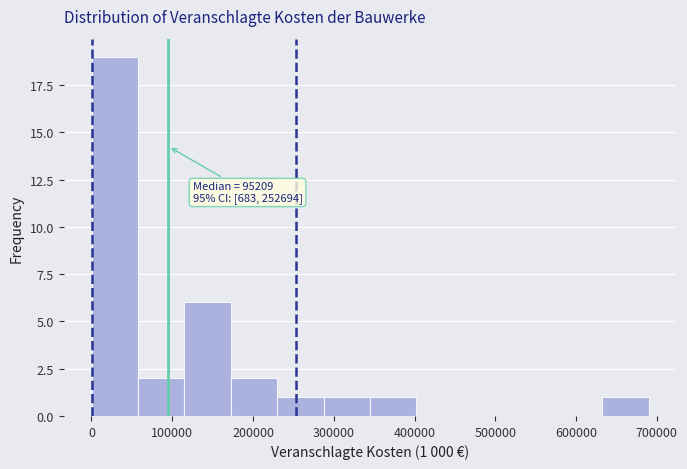

Over which range of the x-axis is the bar tallest?

0 to 60000